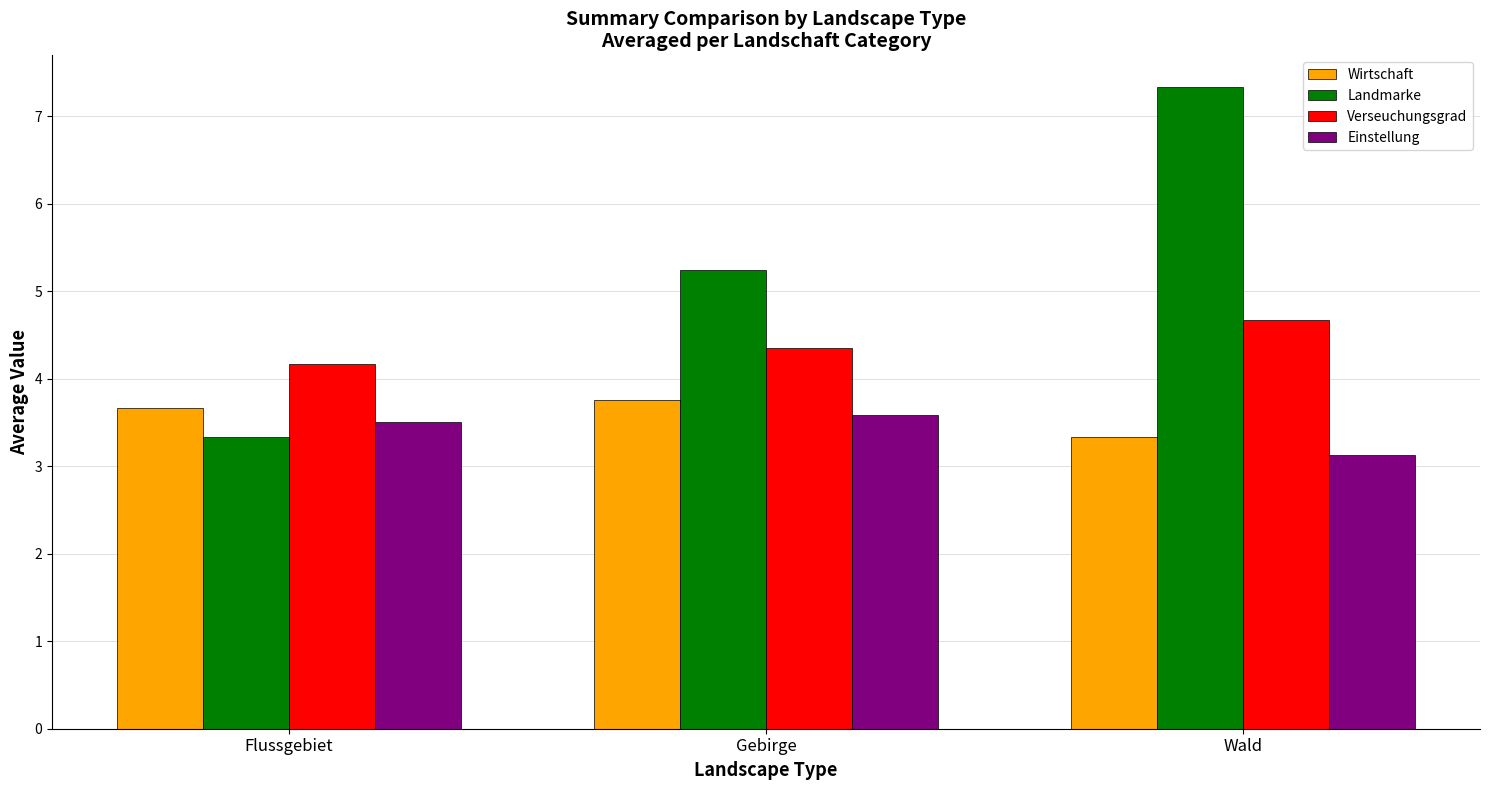

What is the value of the Landmarke bar at the 3rd from the left?

7.3